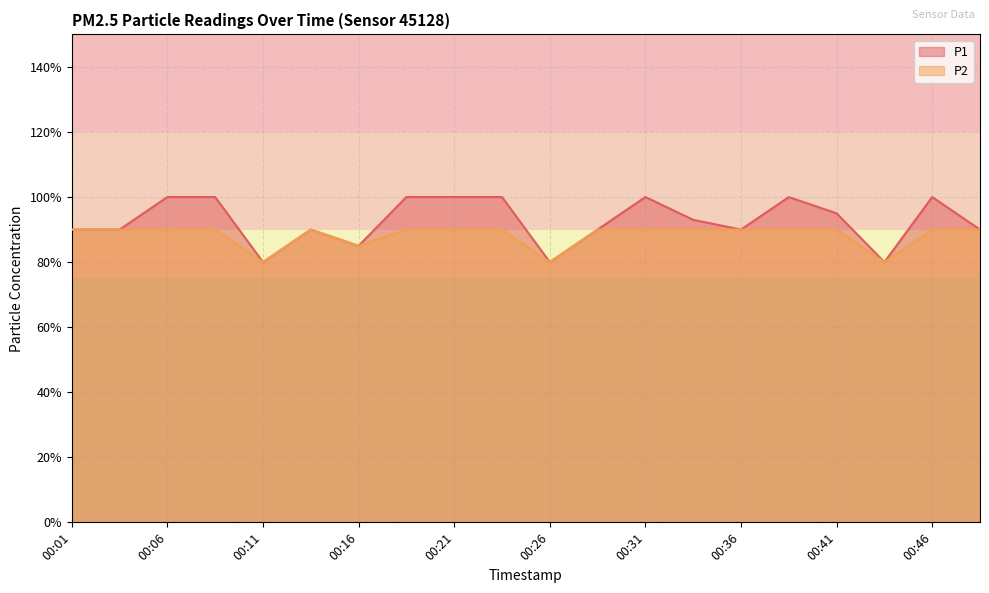

Reading left to right, extract all data points from this chart.

P1: 0.9	0.9	1.0	1.0	0.8	0.9	0.8	1.0	1.0	1.0	0.8	0.9	1.0	0.9	0.9	1.0	0.9	0.8	1.0	0.9
P2: 0.9	0.9	0.9	0.9	0.8	0.9	0.8	0.9	0.9	0.9	0.8	0.9	0.9	0.9	0.9	0.9	0.9	0.8	0.9	0.9